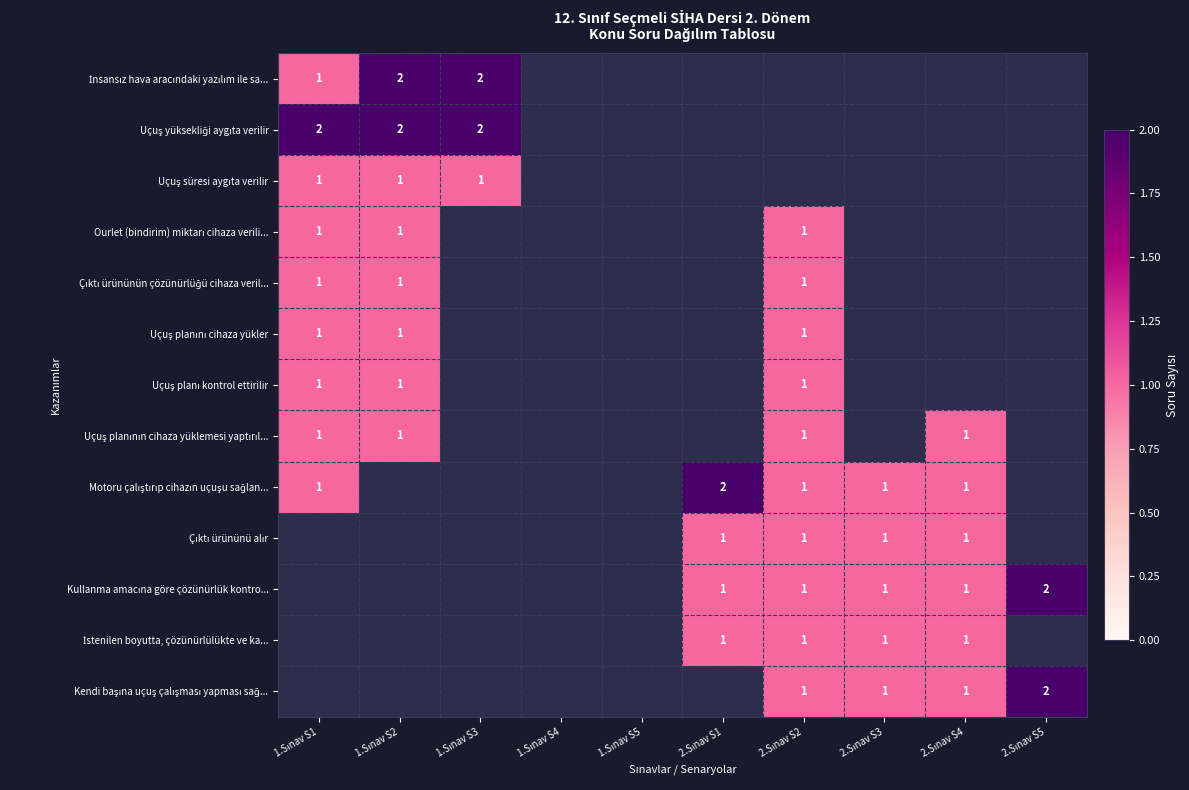

Count the number of categories in the chart.

10